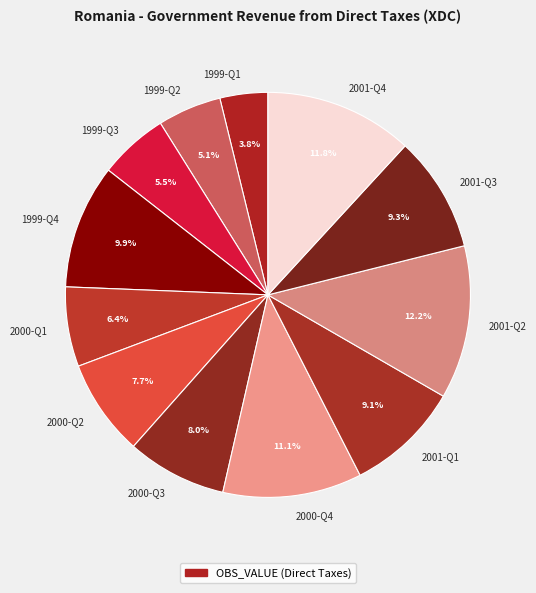

To the nearest percent, what is the difference between the 1999-Q4 and 2001-Q3 slice percentages?

1%